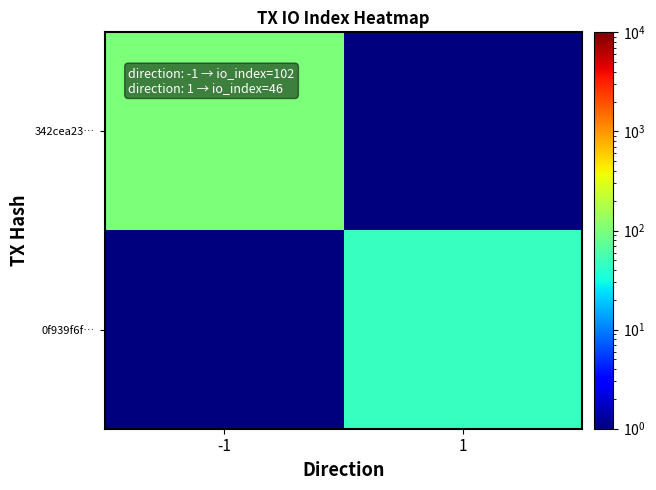

At which category is the sum across all series the highest?

-1